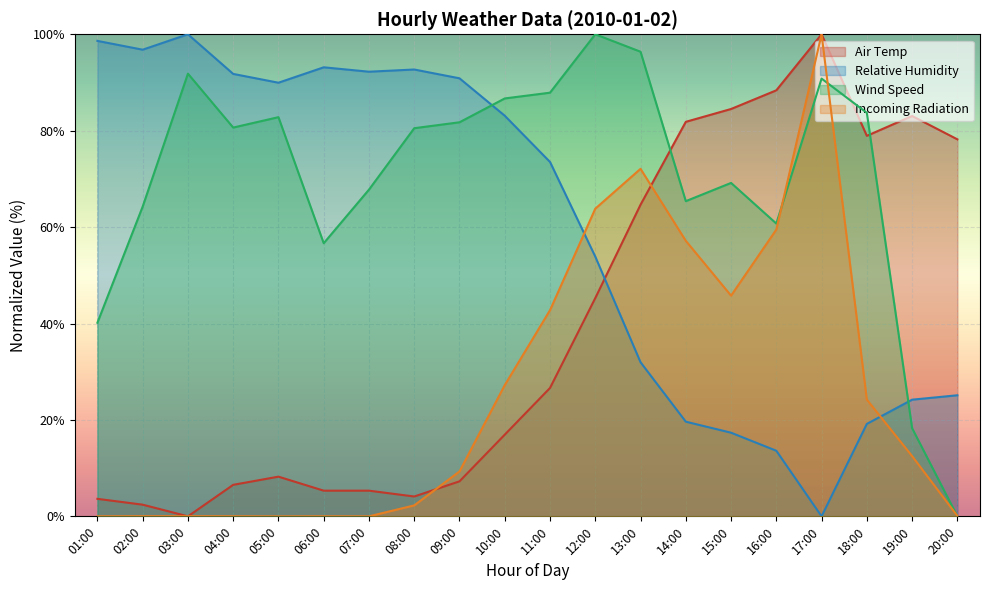

How many lines are shown in the chart?

4